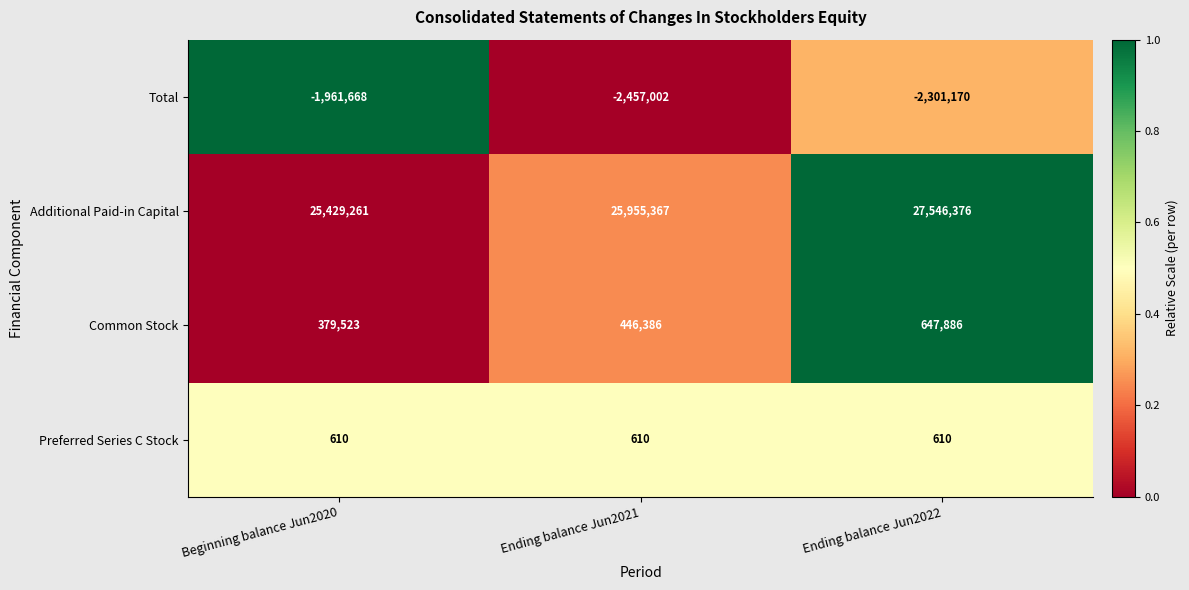

Reading left to right, extract all data points from this chart.

Total: -1961668	-2457002	-2301170
Additional Paid-in Capital: 25429261	25955367	27546376
Common Stock: 379523	446386	647886
Preferred Series C Stock: 610	610	610